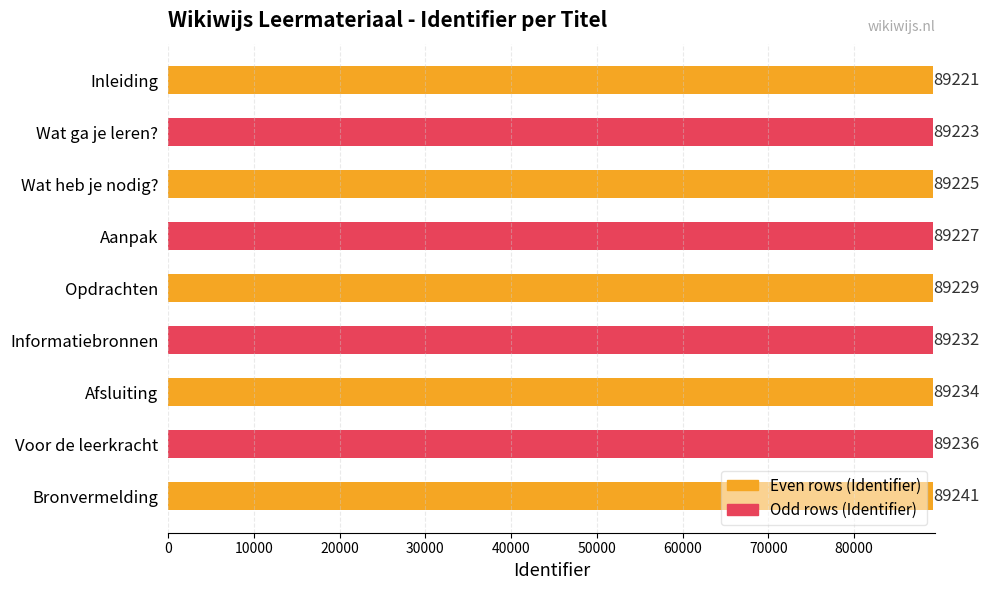

Where is the data nearest to the value 89231?

Informatiebronnen